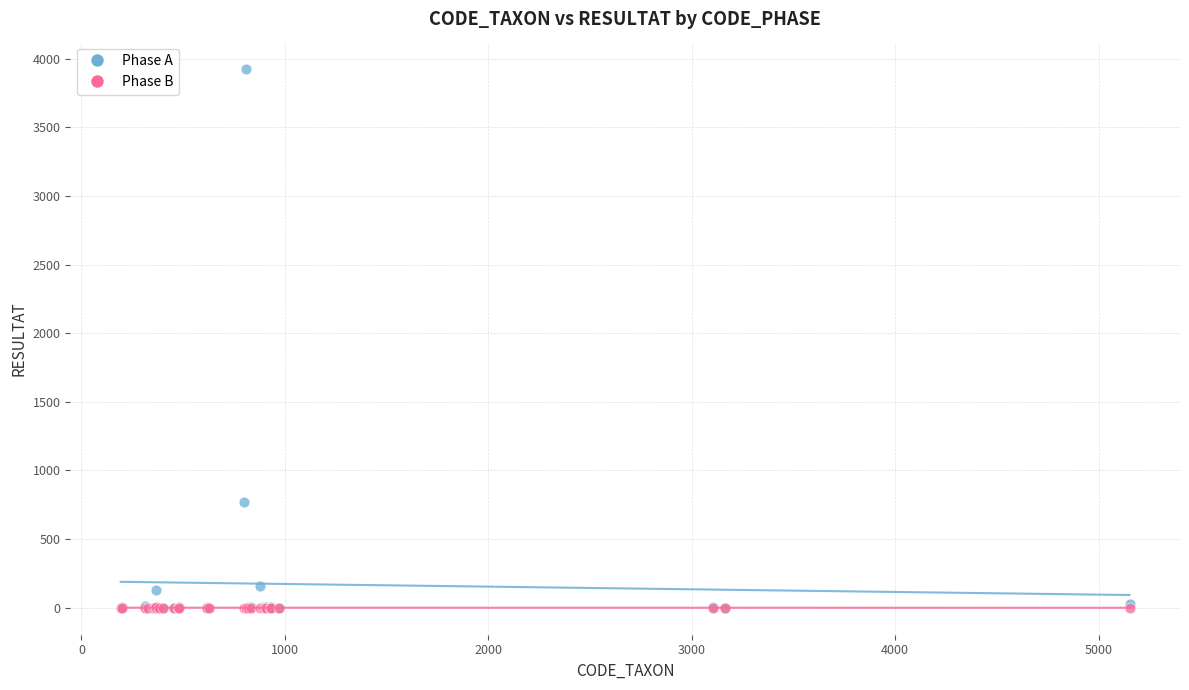

Which series has the widest spread of Y values?

Phase A